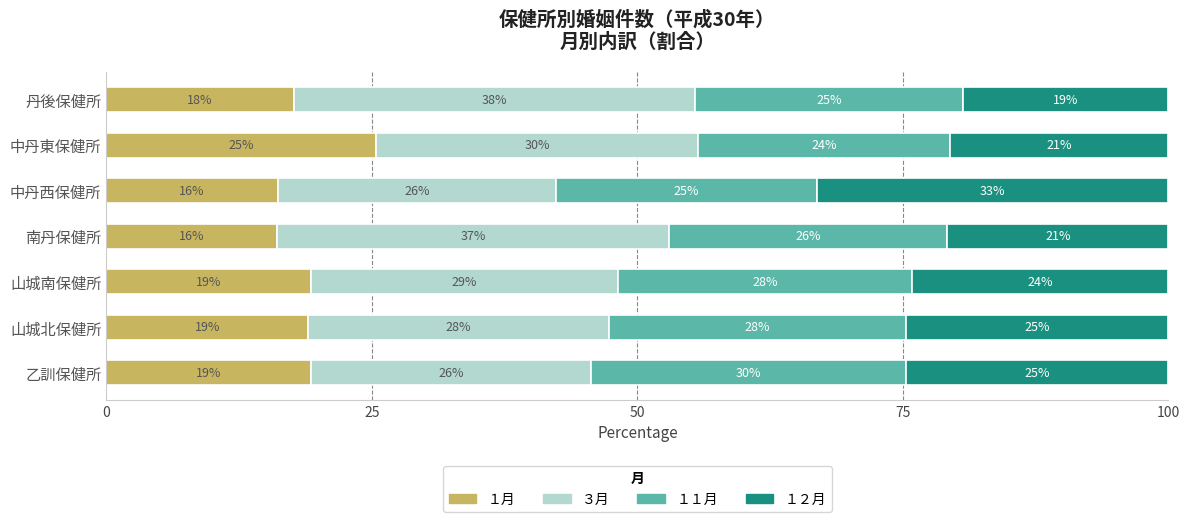

Which series has the largest range (max minus min)?

１２月